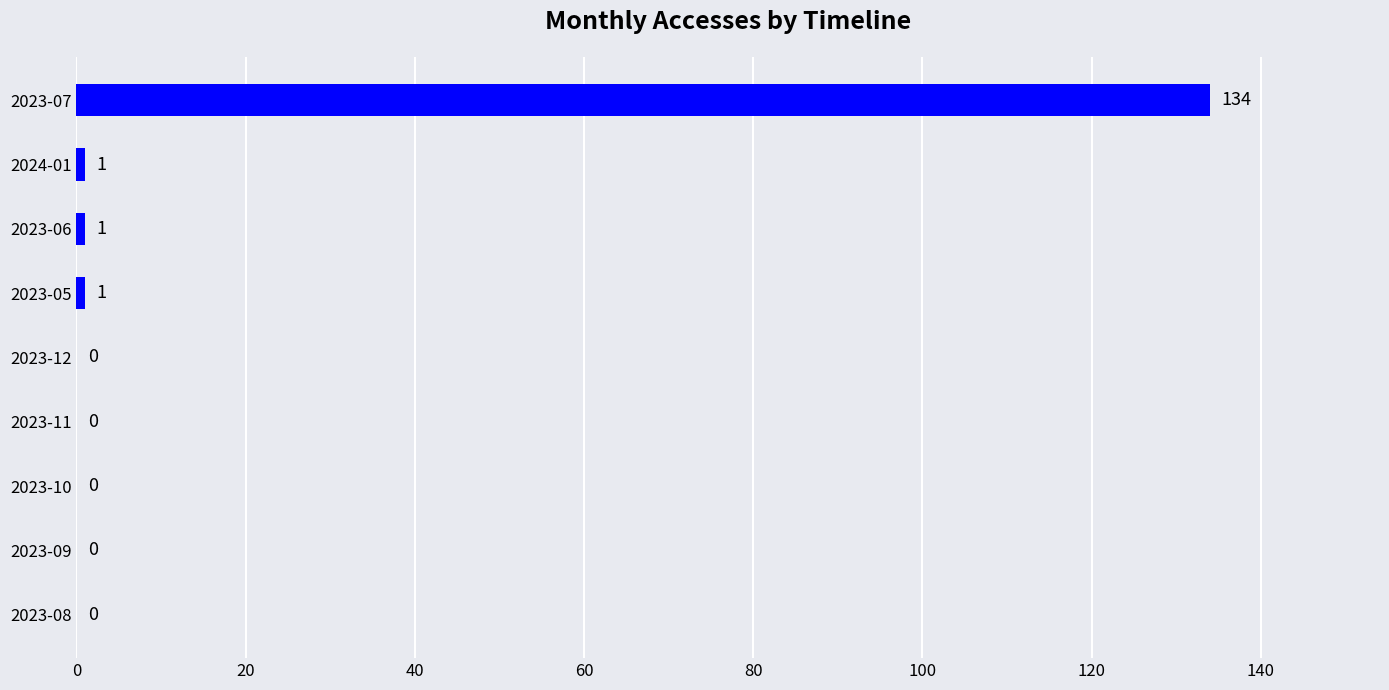

True or false: the data shows 0 at 2023-12.

True